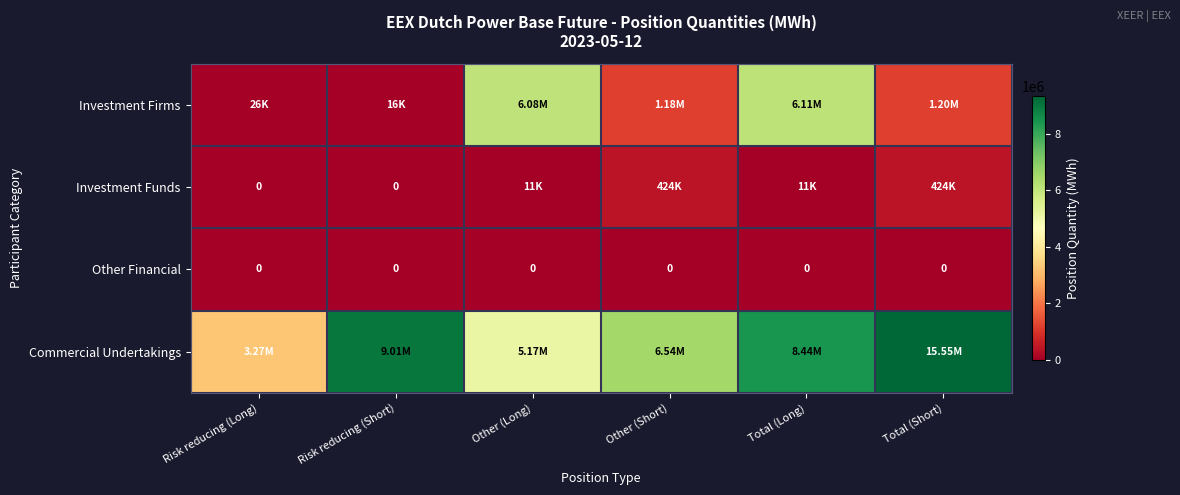

Which category has the lowest value in the Investment Funds series?

Risk reducing (Long)